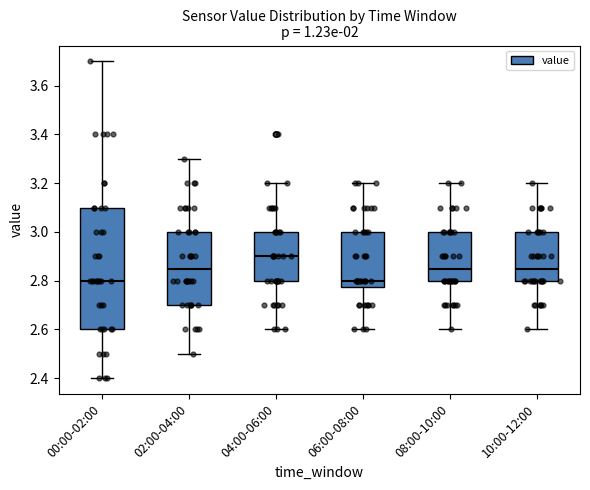

Reading left to right, transcribe this box plot: for each box, give where its median line is, the range the box spans, and where its two whiskers end, as read against the y-axis. The values are not printed on the chart, so give them approximately, as read against the axis.

00:00-02:00: median 2.80, box 2.60 to 3.10, whiskers 2.40 to 3.70
02:00-04:00: median 2.86, box 2.70 to 3.00, whiskers 2.50 to 3.30
04:00-06:00: median 2.90, box 2.80 to 3.00, whiskers 2.60 to 3.20
06:00-08:00: median 2.80, box 2.78 to 3.00, whiskers 2.60 to 3.20
08:00-10:00: median 2.86, box 2.80 to 3.00, whiskers 2.60 to 3.20
10:00-12:00: median 2.86, box 2.80 to 3.00, whiskers 2.60 to 3.20